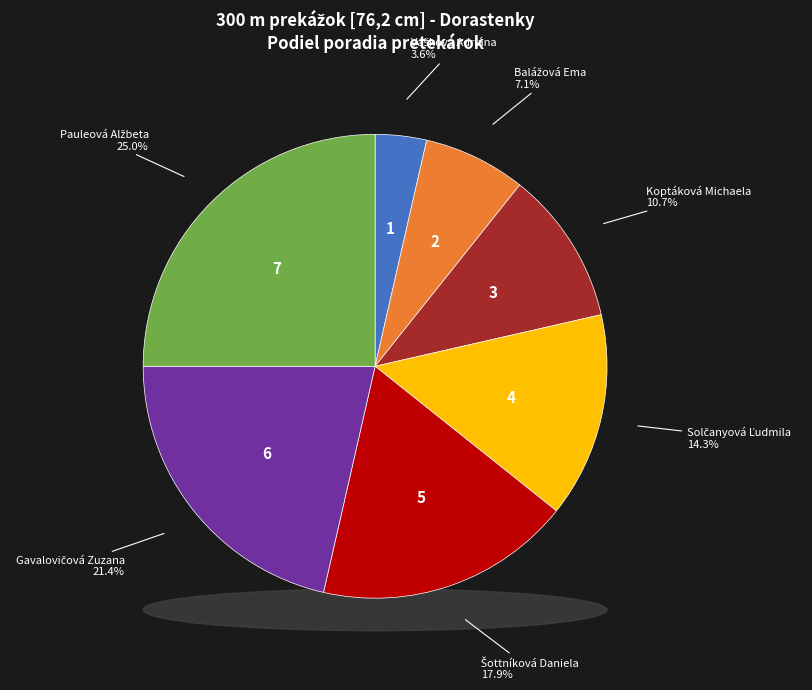

Is it true that Gavalovičová Zuzana is 21% of the pie?

True